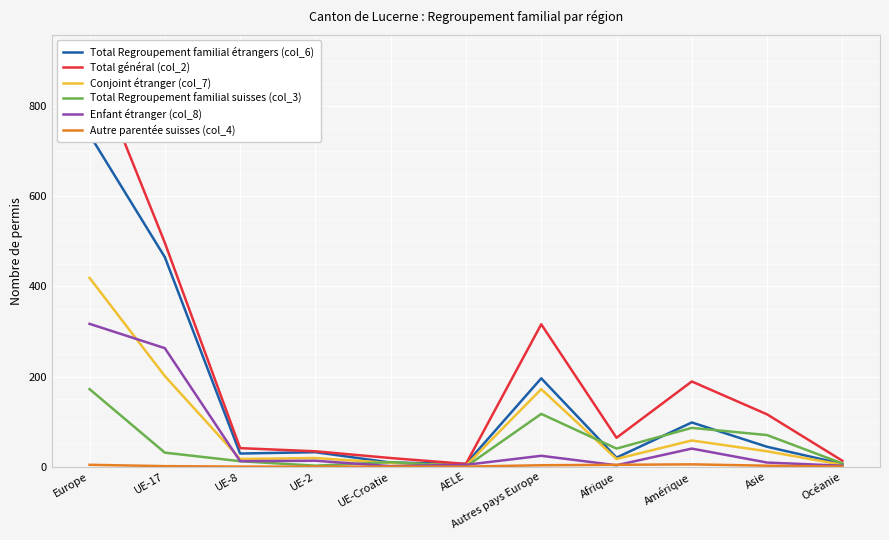

Reading left to right, what are all the values shown in this chart?

Total Regroupement familial étrangers (col_6): Europe=737	UE-17=465	UE-8=29	UE-2=32	UE-Croatie=9	AELE=6	Autres pays Europe=196	Afrique=20	Amérique=98	Asie=44	Océanie=6
Total général (col_2): Europe=913	UE-17=497	UE-8=41	UE-2=34	UE-Croatie=19	AELE=6	Autres pays Europe=316	Afrique=64	Amérique=189	Asie=116	Océanie=13
Conjoint étranger (col_7): Europe=419	UE-17=201	UE-8=17	UE-2=19	UE-Croatie=8	AELE=2	Autres pays Europe=172	Afrique=17	Amérique=58	Asie=34	Océanie=4
Total Regroupement familial suisses (col_3): Europe=172	UE-17=31	UE-8=12	UE-2=2	UE-Croatie=10	AELE=0	Autres pays Europe=117	Afrique=40	Amérique=86	Asie=70	Océanie=7
Enfant étranger (col_8): Europe=317	UE-17=263	UE-8=12	UE-2=13	UE-Croatie=1	AELE=4	Autres pays Europe=24	Afrique=3	Amérique=40	Asie=9	Océanie=2
Autre parentée suisses (col_4): Europe=4	UE-17=1	UE-8=0	UE-2=0	UE-Croatie=0	AELE=0	Autres pays Europe=3	Afrique=4	Amérique=5	Asie=2	Océanie=0